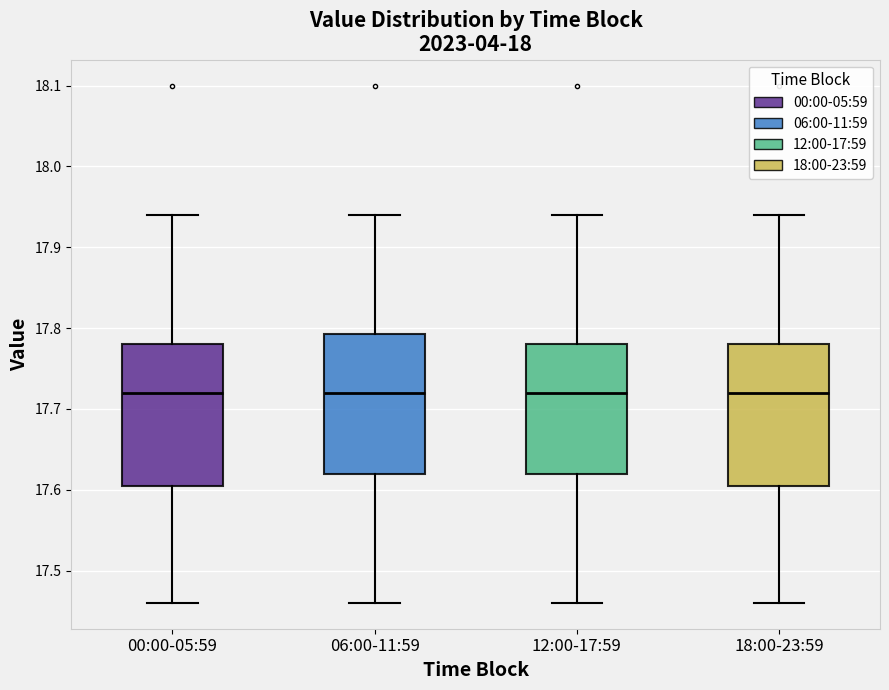

Where does the median line of the box for 18:00-23:59 sit on the y-axis? The values are not printed on the chart, so give them approximately, as read against the axis.

17.72